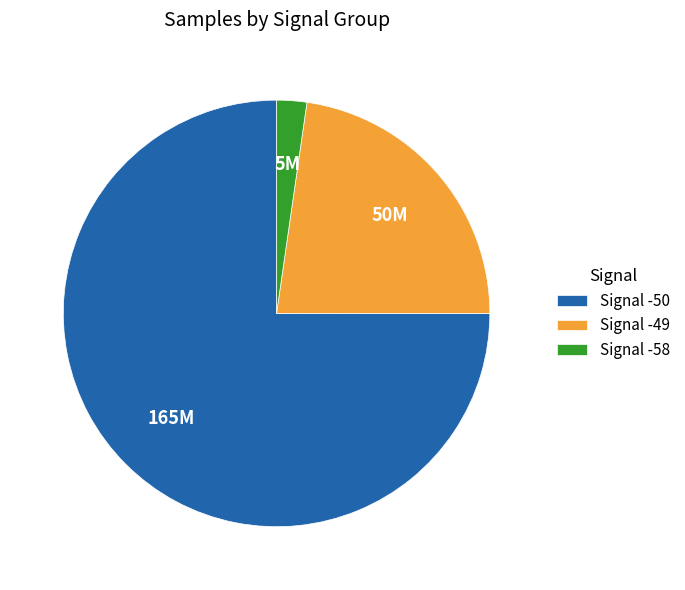

Combined, do Signal -49 and Signal -50 account for over 50%?

Yes